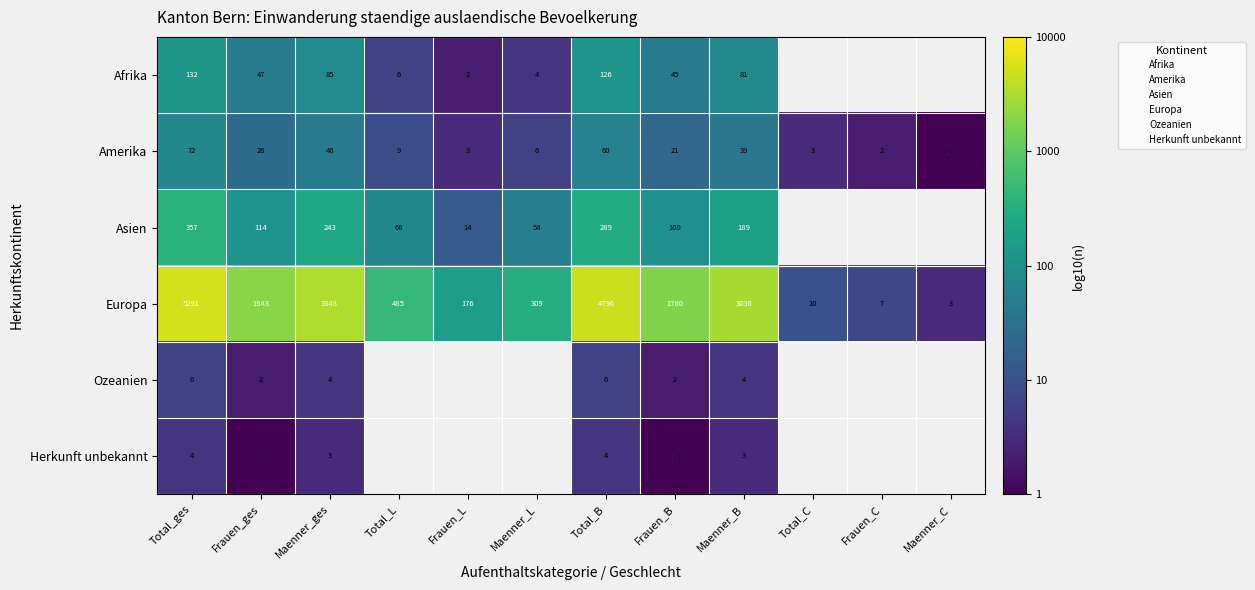

List the labels in order of Asien value, smallest first.

Frauen_L, Maenner_L, Total_L, Frauen_B, Frauen_ges, Maenner_B, Maenner_ges, Total_B, Total_ges, Total_C, Frauen_C, Maenner_C